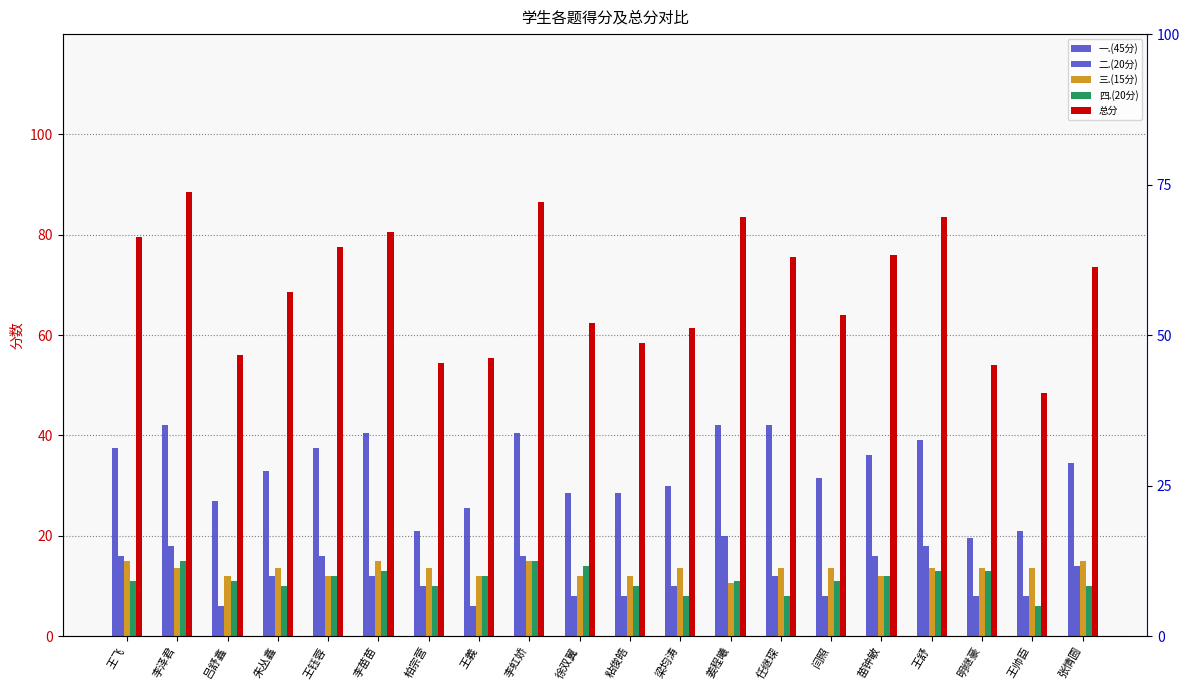

What are all the series names shown in the legend?

一.(45分), 二.(20分), 三.(15分), 四.(20分), 总分